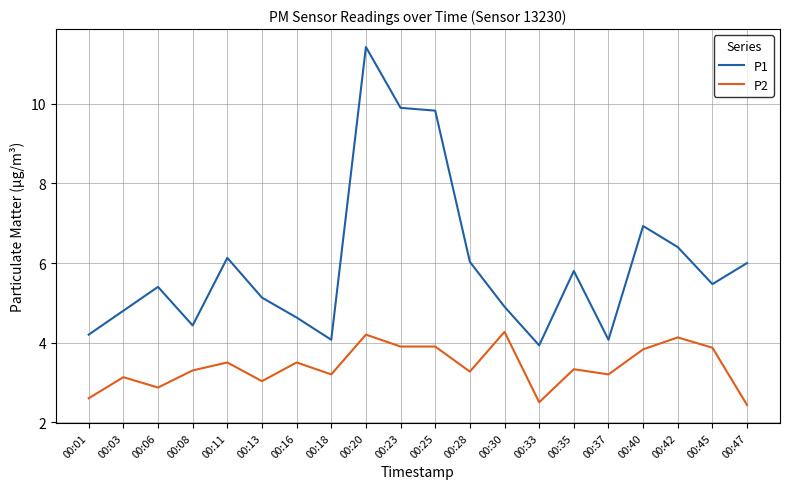

What are all the series names shown in the legend?

P1, P2